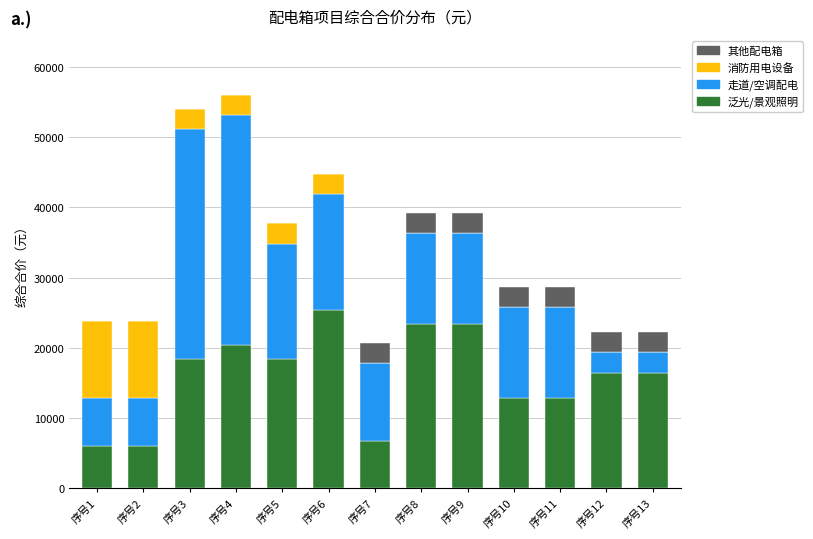

What is the sum of the 泛光/景观照明 values at 序号6 and 序号4?

45768.3